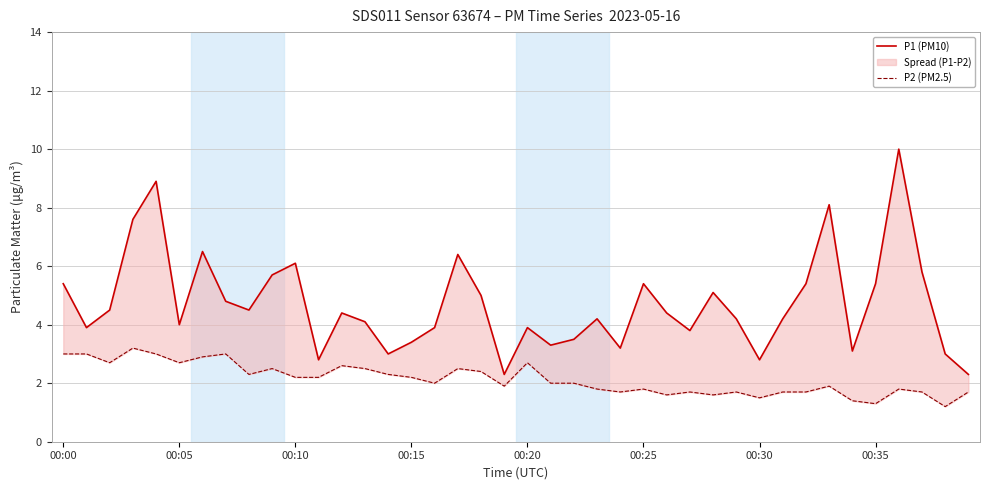

Between 13 and 34, which series saw the biggest shift?

P2 (PM2.5)